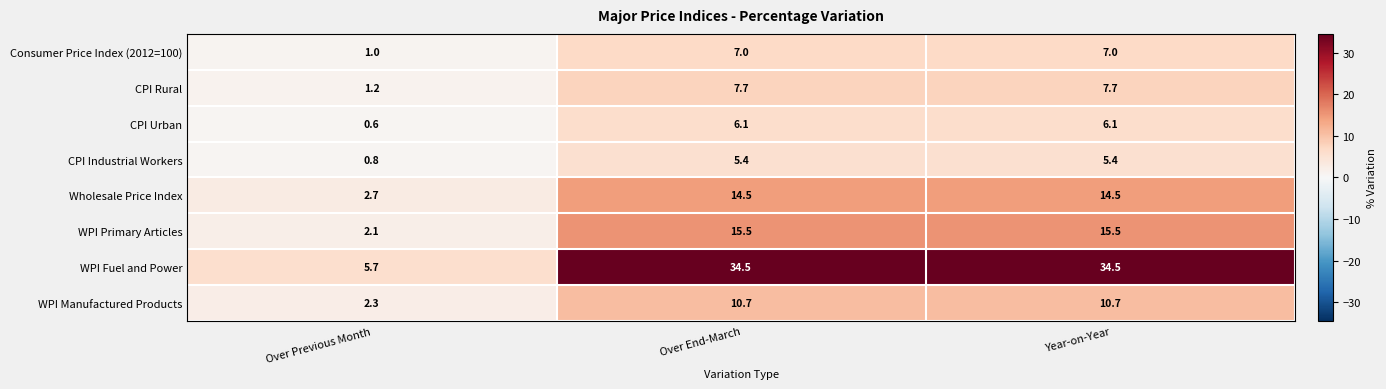

Where is Consumer Price Index (2012=100) nearest to the value 4?

Over Previous Month